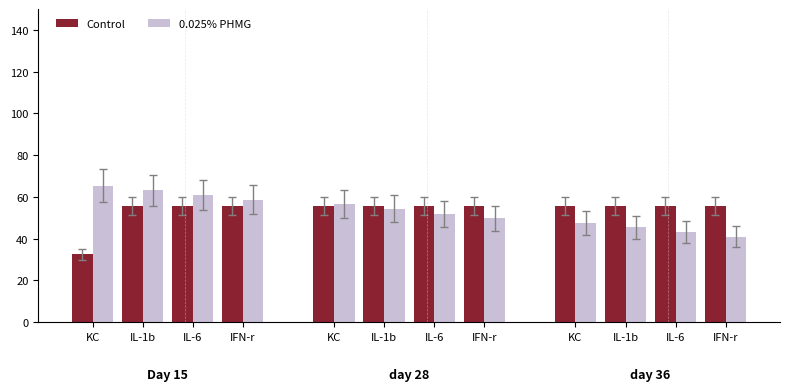

How many bars are there in each group?

2